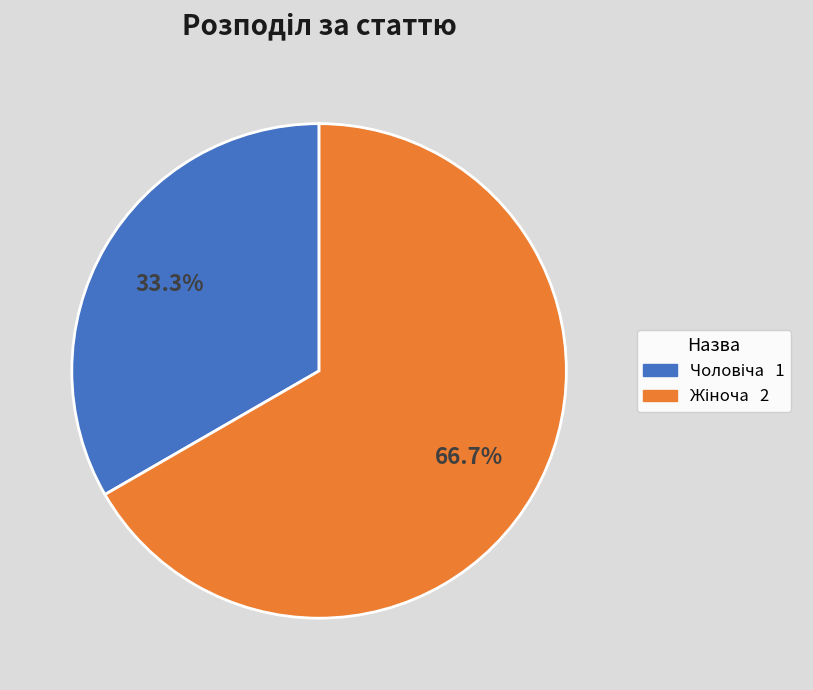

Is there a majority slice in this chart?

Yes